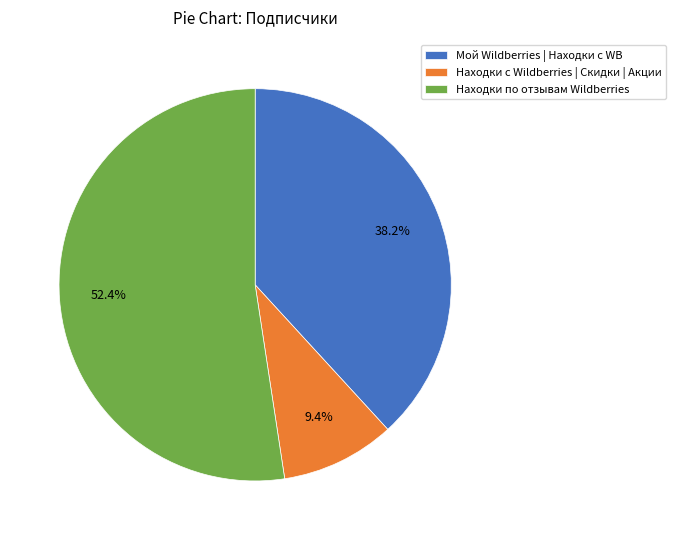

What percentage is NOT represented by Находки по отзывам Wildberries?

47.6%